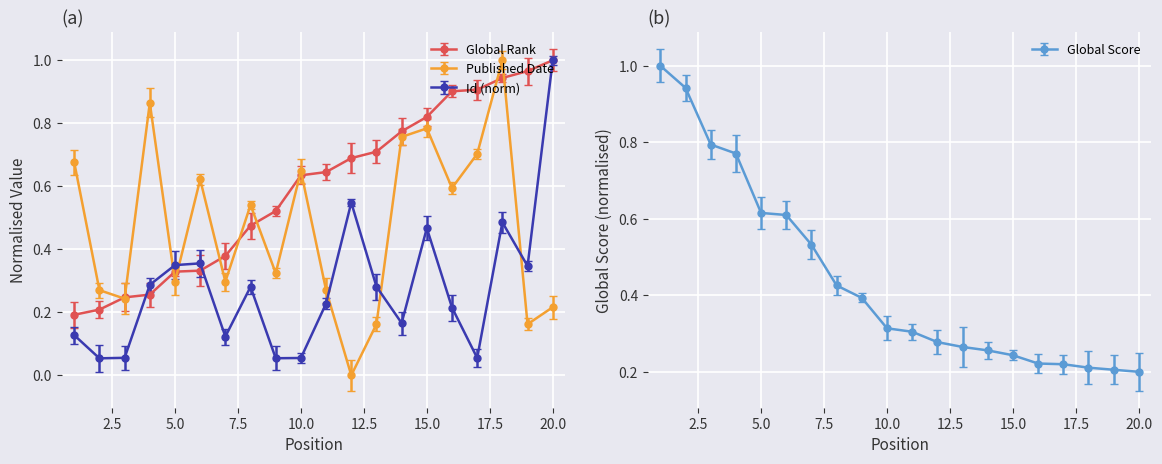

How many lines are shown in the chart?

4